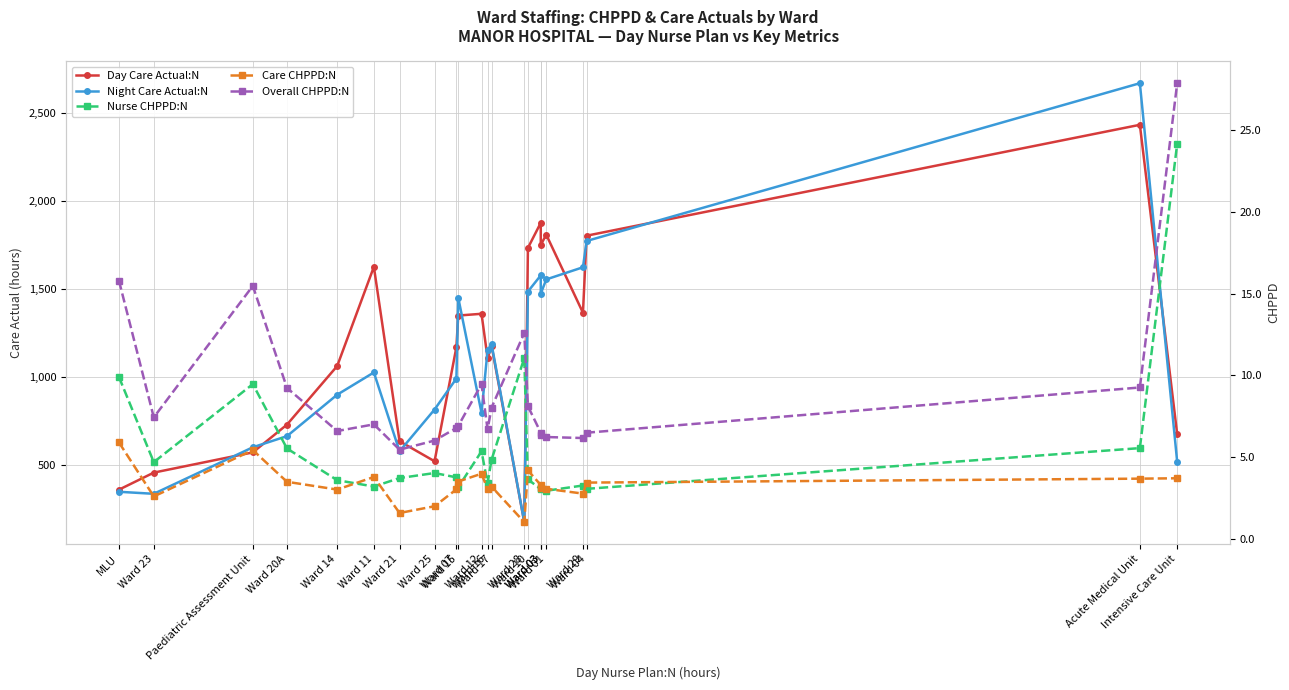

Where is the first local maximum for Overall CHPPD:N?

Paediatric Assessment Unit